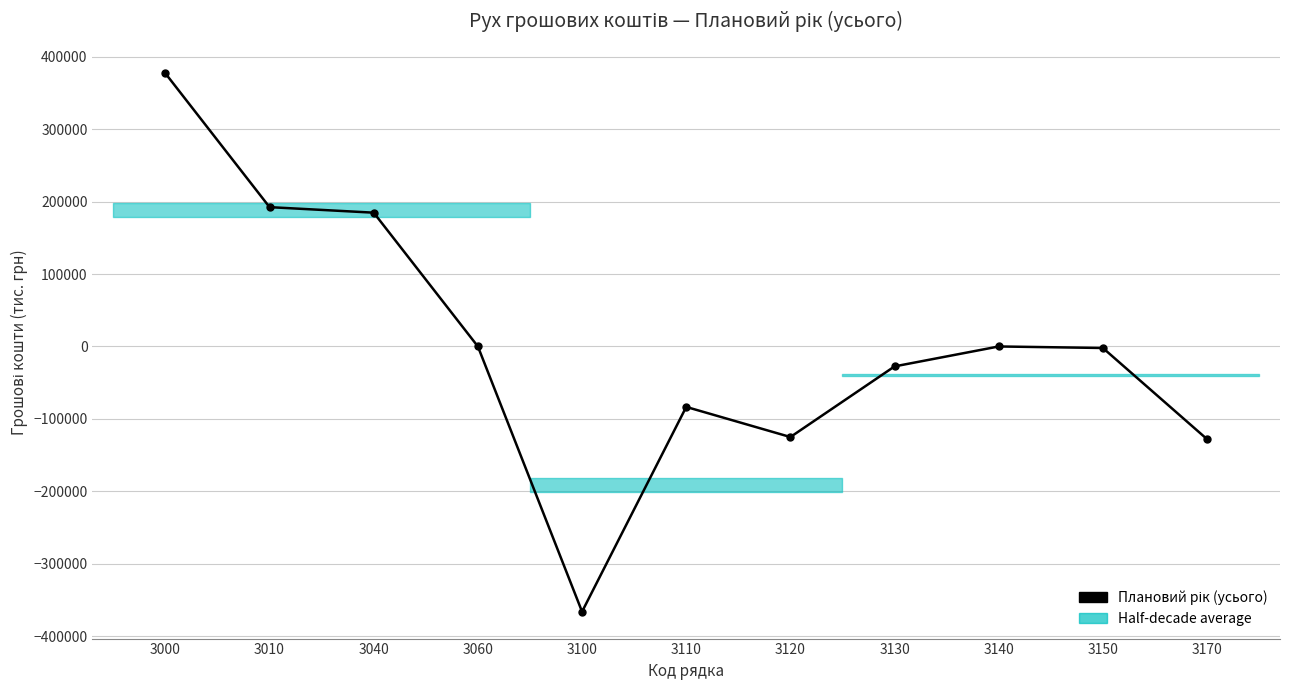

What is the value of the 11th point from the left?

-128046